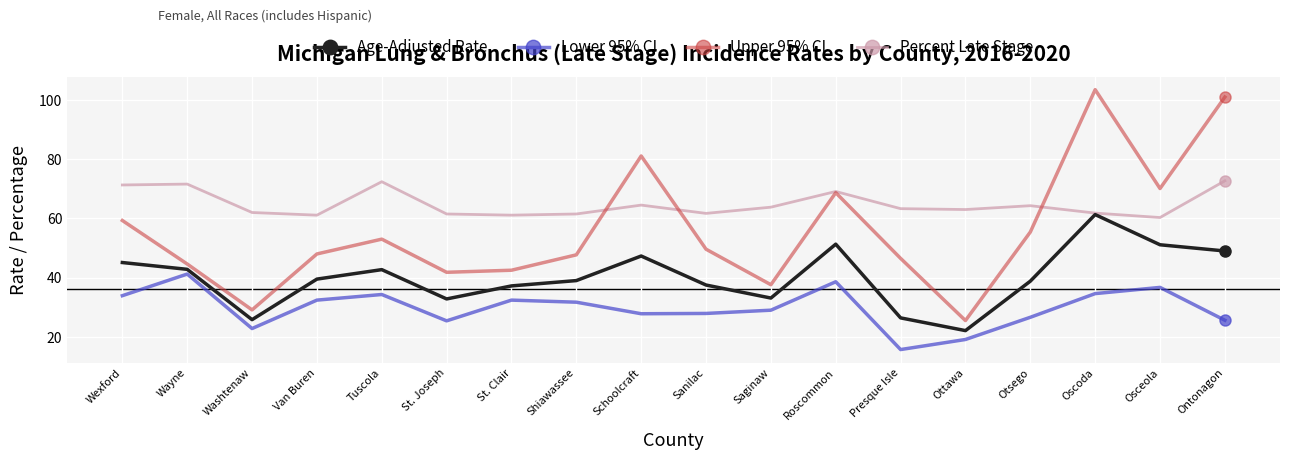

At St. Clair, list the series in order from smallest to largest.

Lower 95% CI, Age-Adjusted Rate, Upper 95% CI, Percent Late Stage